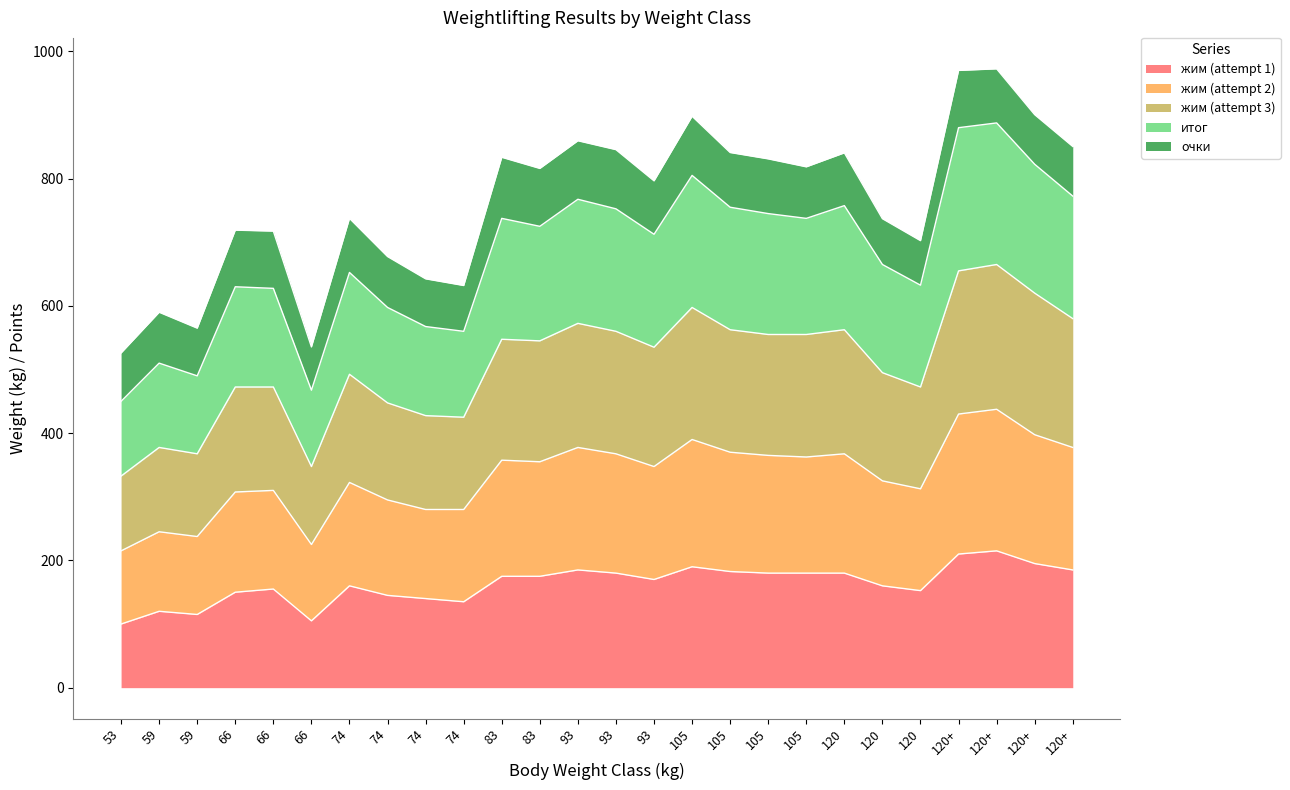

How many data points in жим (attempt 3) are less than 545?

13